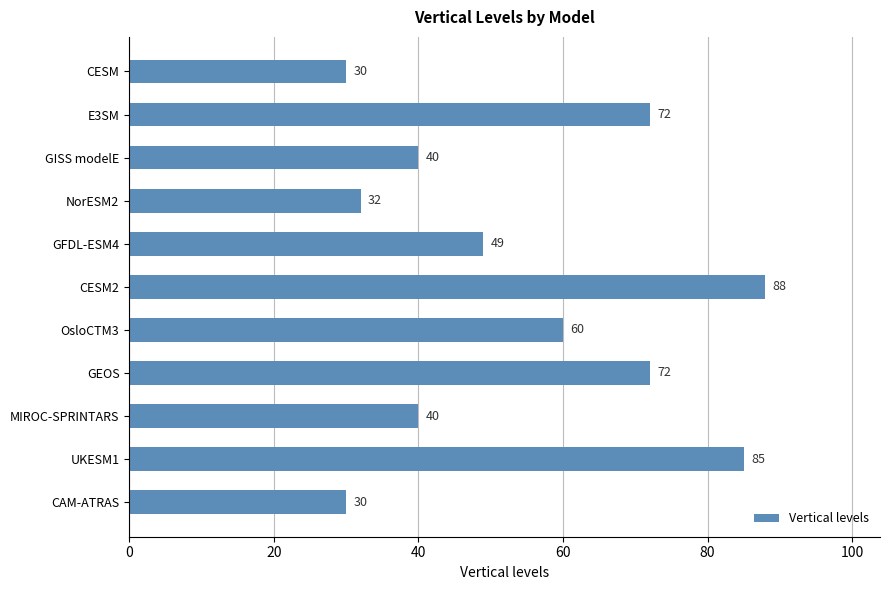

Reading top to bottom, list all the values displayed in this chart.

30	72	40	32	49	88	60	72	40	85	30